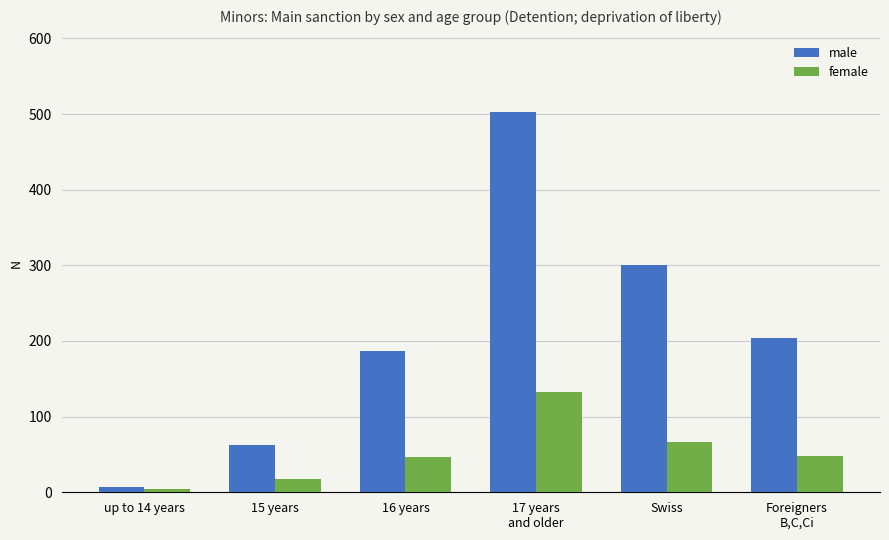

What is the maximum value for female?

132